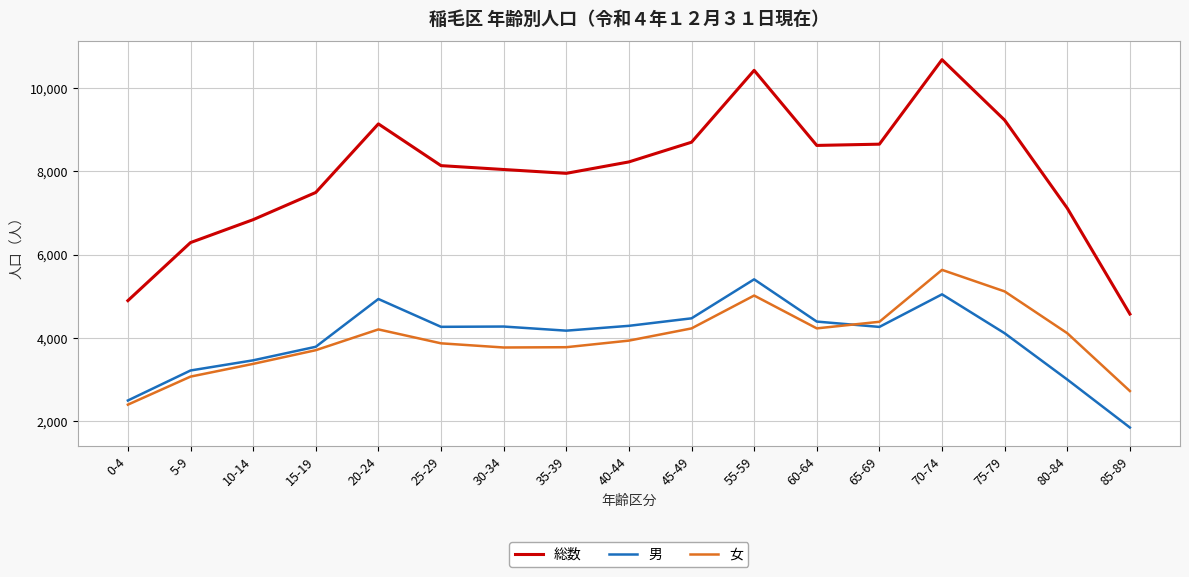

How many interior local peaks does the 総数 series have?

3